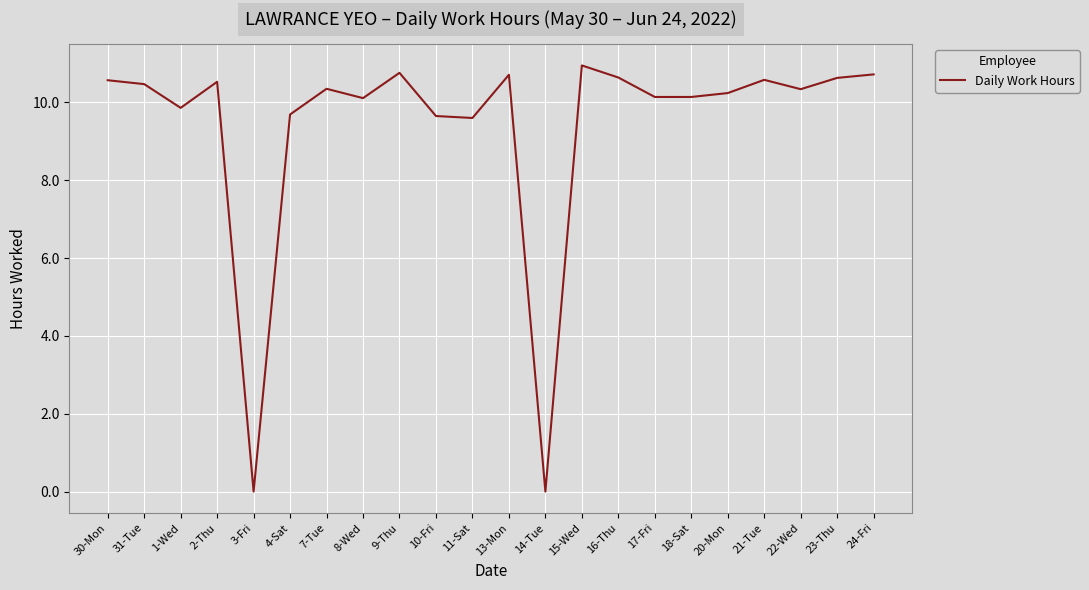

What is the difference between the values at 21-Tue and 4-Sat?

0.9